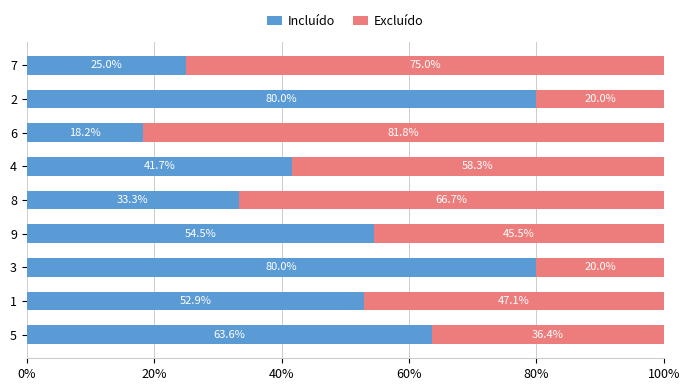

What is the approximate value of Incluído at 2?

80.0